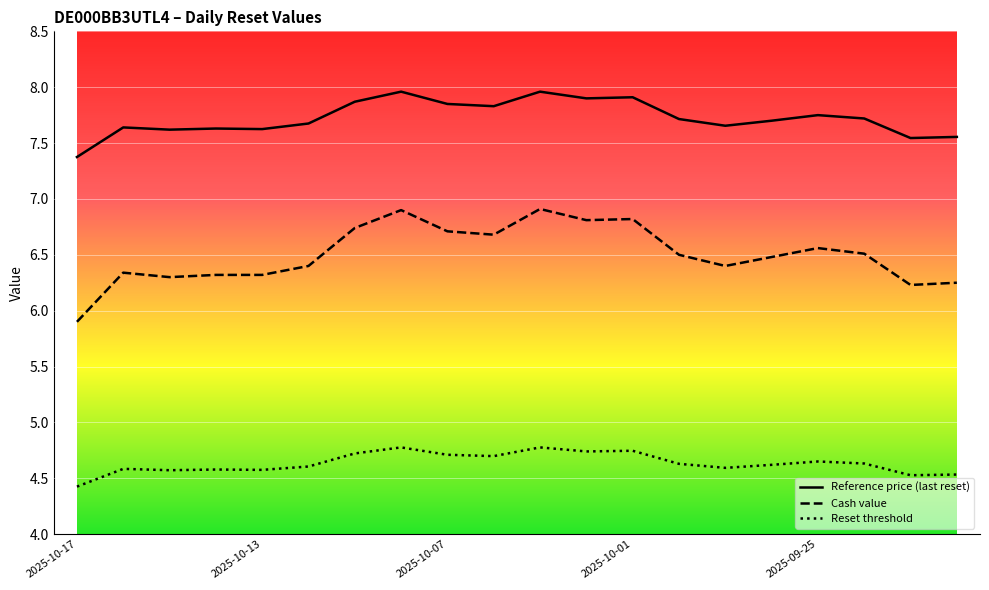

Read the Reference price (last reset) value at 7.

8.0